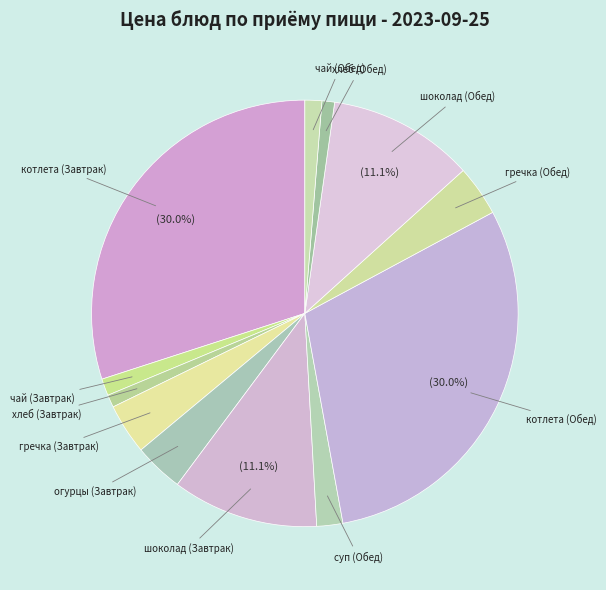

How many segments does this pie chart have?

12